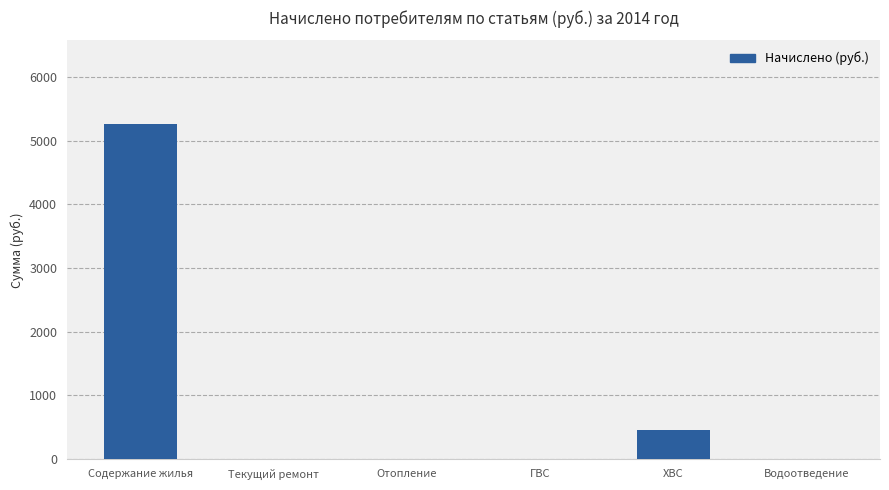

Is it true that the value at ГВС is 0.0?

True